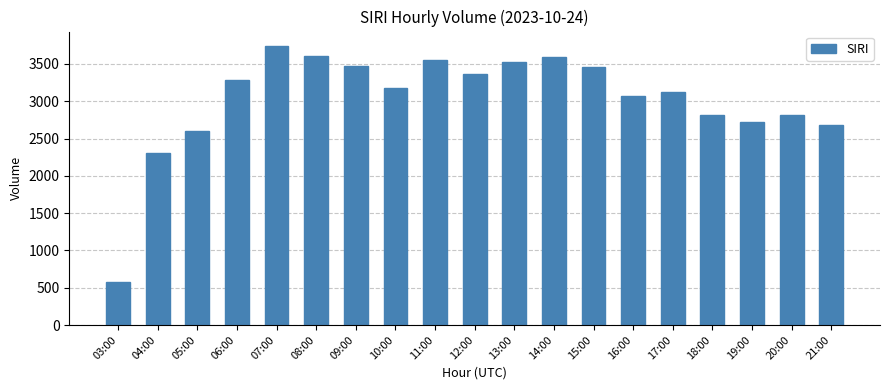

What position from the right is 07:00?

15